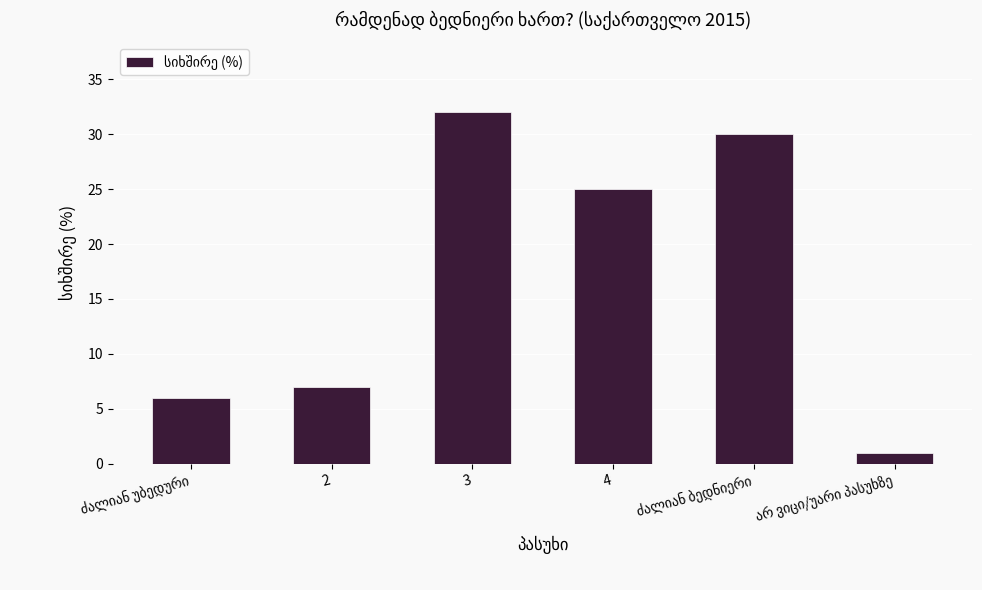

What is the sum of all values?

101